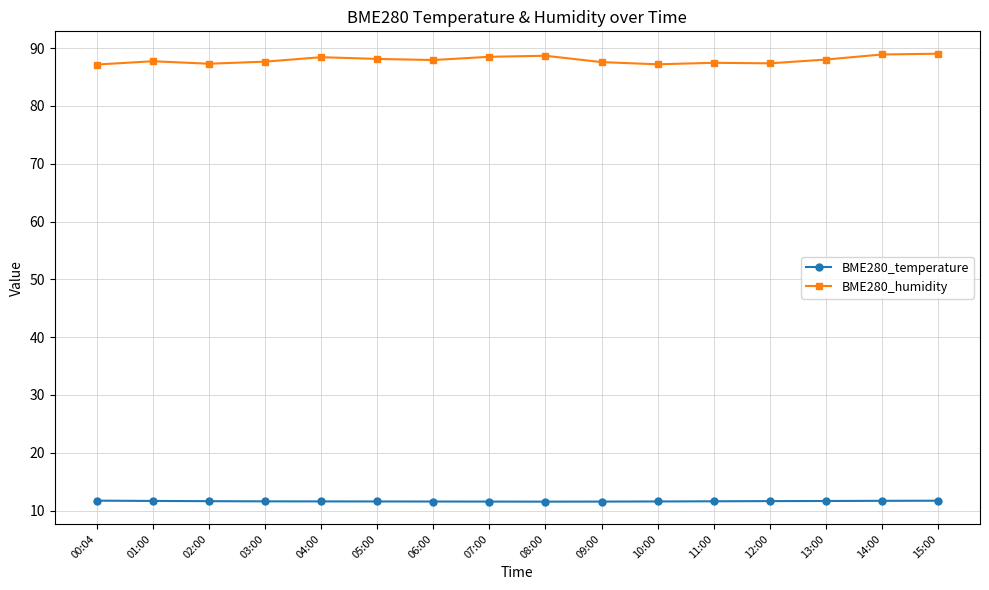

What is the greatest value displayed?

89.0